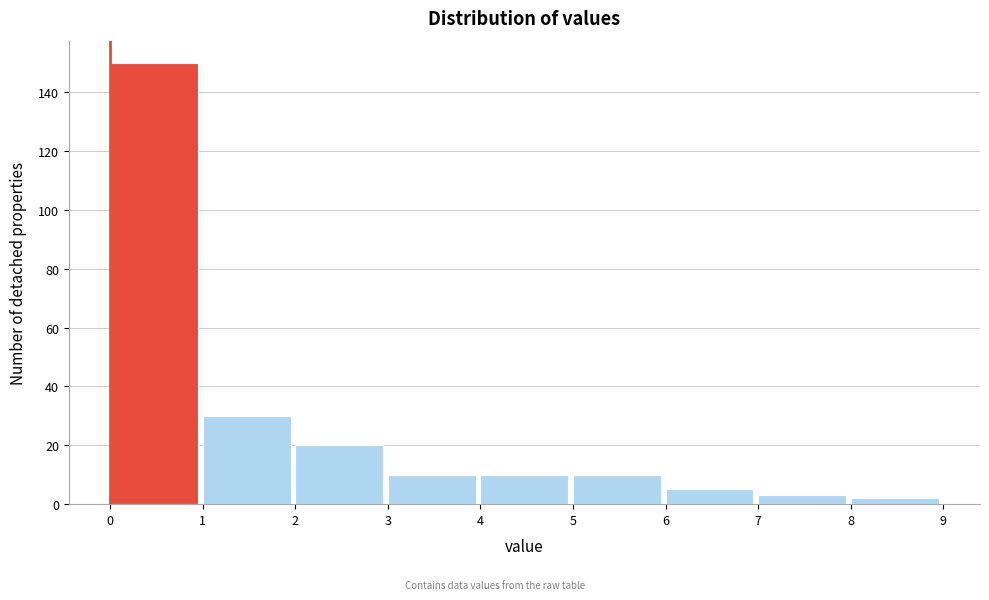

Over which range of the x-axis is the bar tallest?

0 to 1